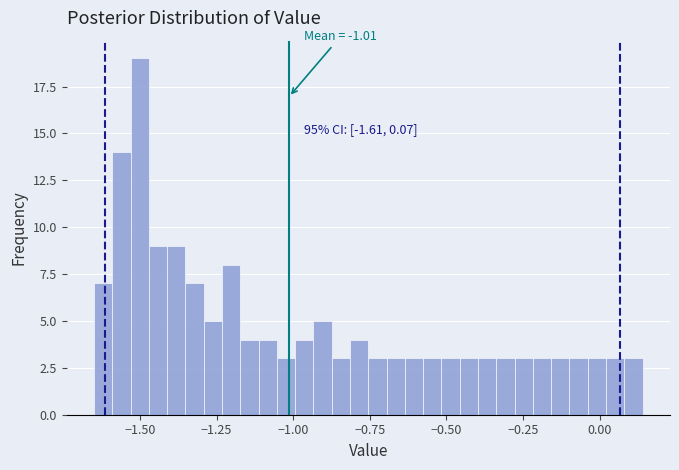

Read against the x-axis, roughly where is the centre of the tallest bar?

-1.50